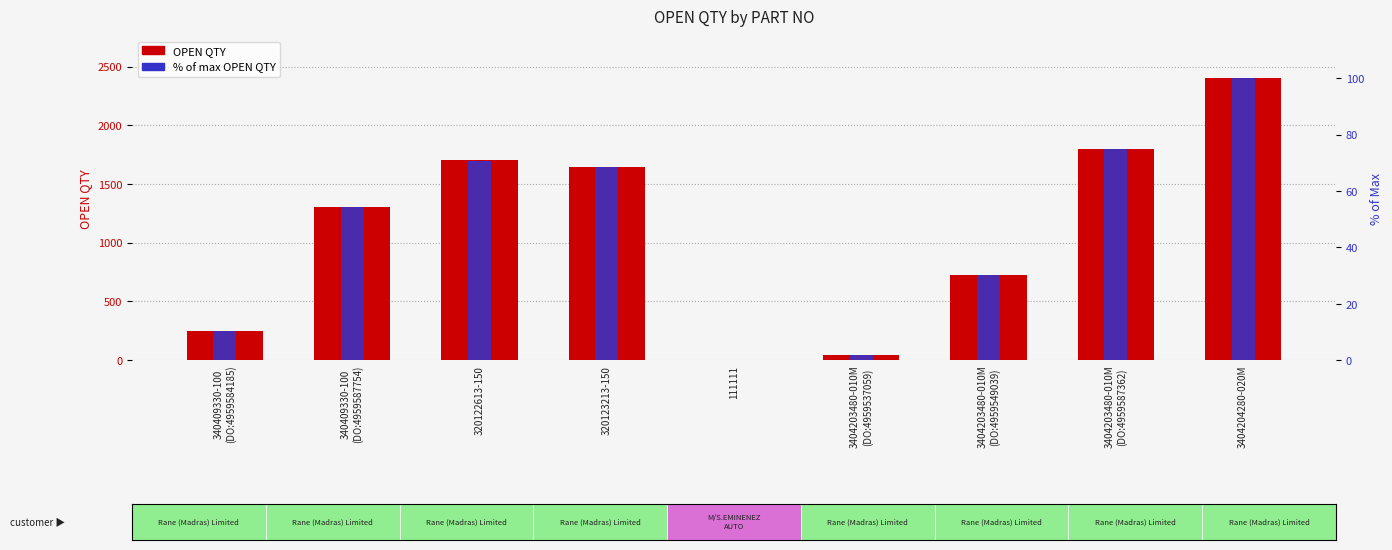

What is the label of the 8th bar from the left?

3404203480-010M
(DO:4959587362)